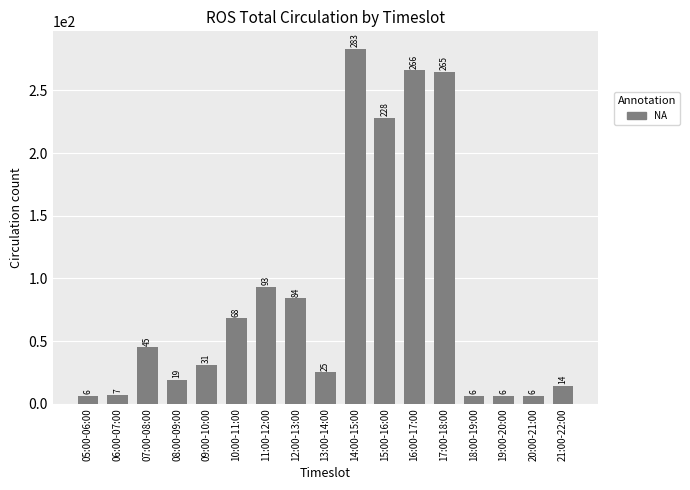

Is it true that the value at 09:00-10:00 is 19?

False